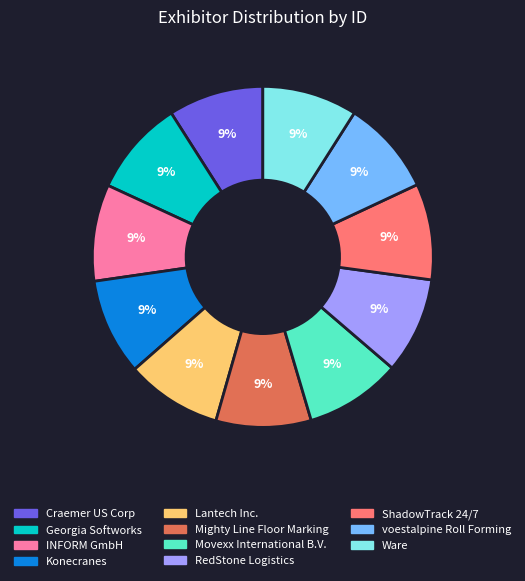

Approximately how many times larger is the value at ShadowTrack 24/7 compared to Georgia Softworks?

1.0